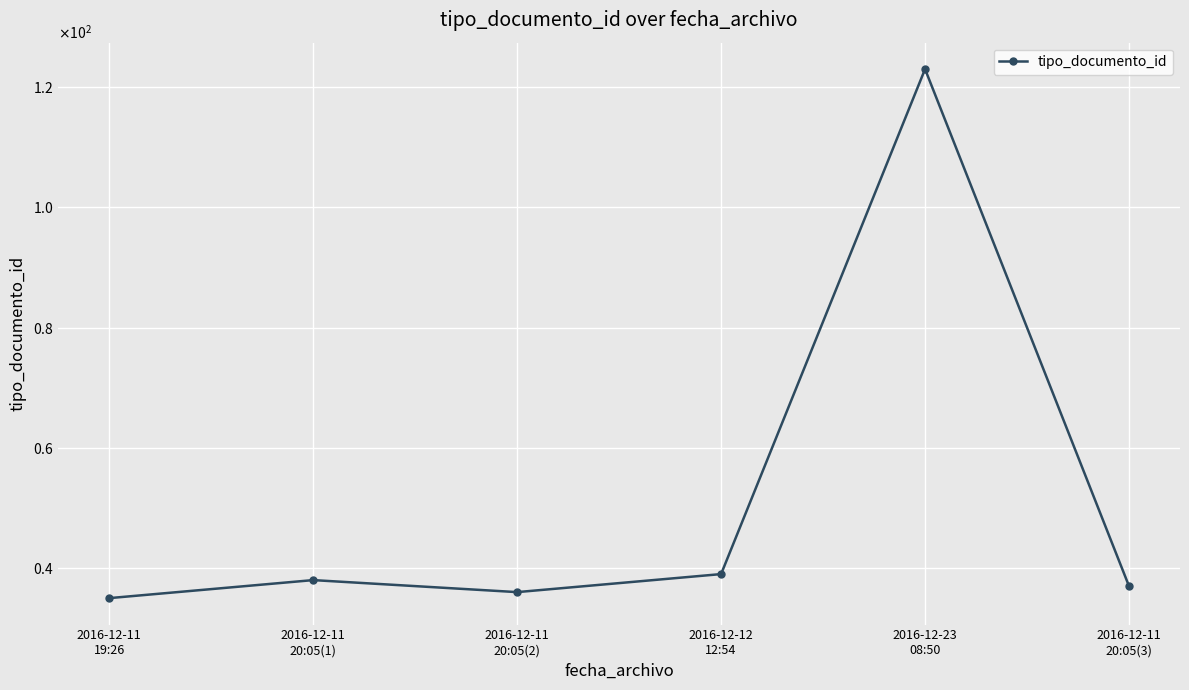

At which category does the chart reach its peak across all series?

2016-12-23
08:50